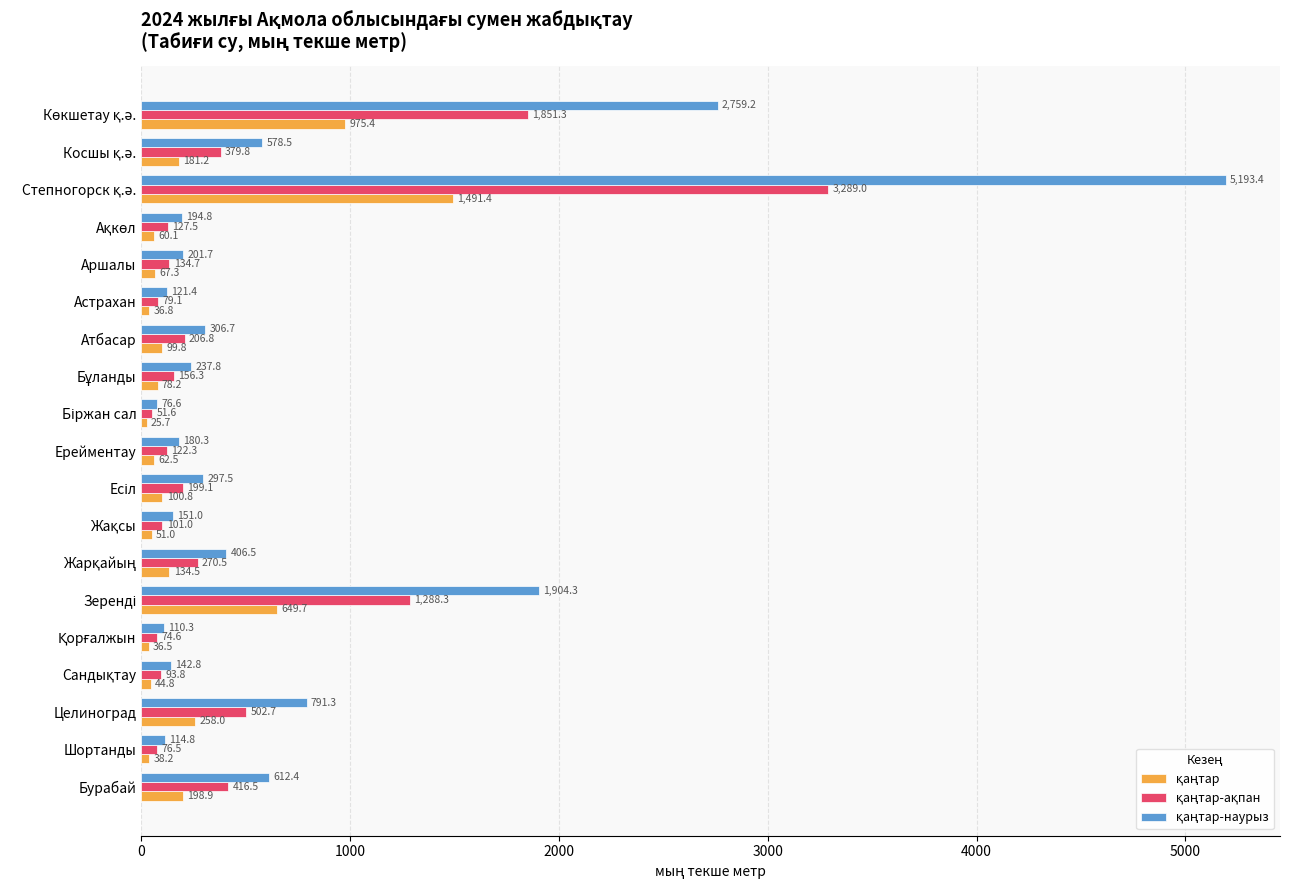

What is the spread (max minus min) of values at Шортанды?

76.6